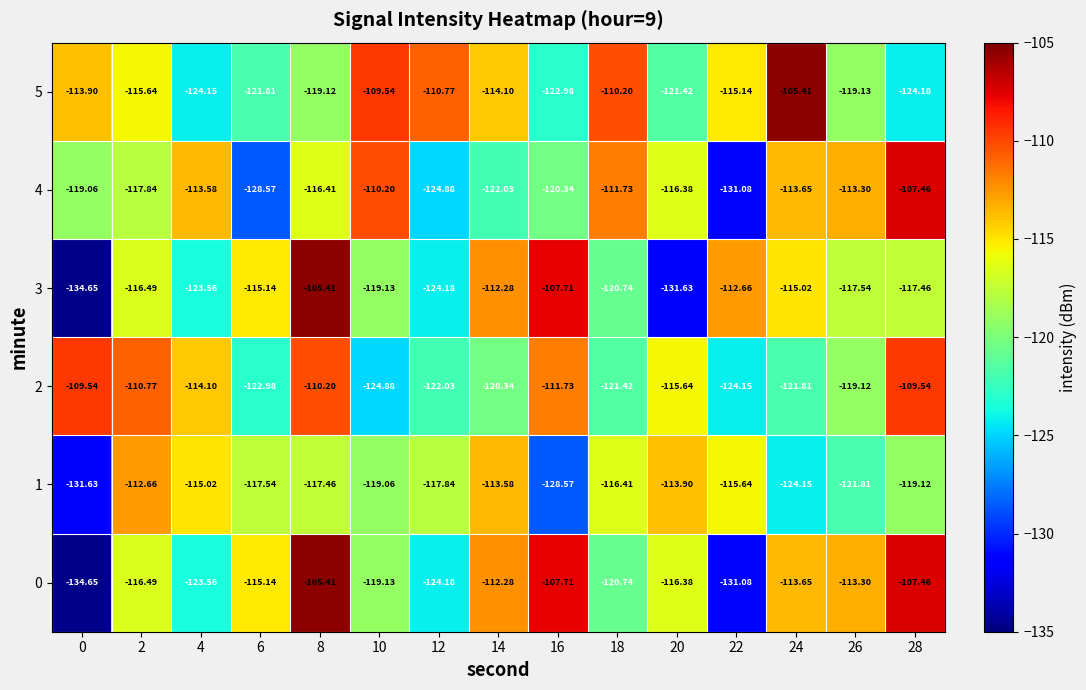

How many distinct data groups are displayed?

6